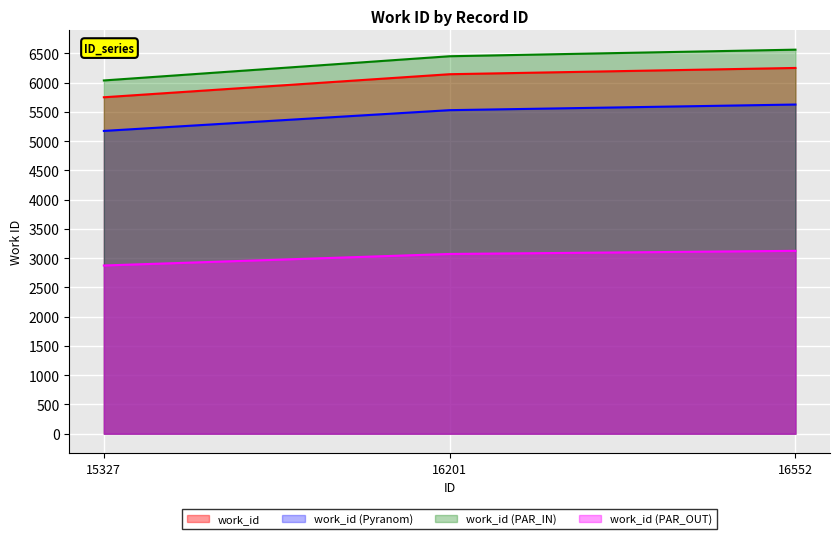

Is it true that the value at 16201 is 3873?

False